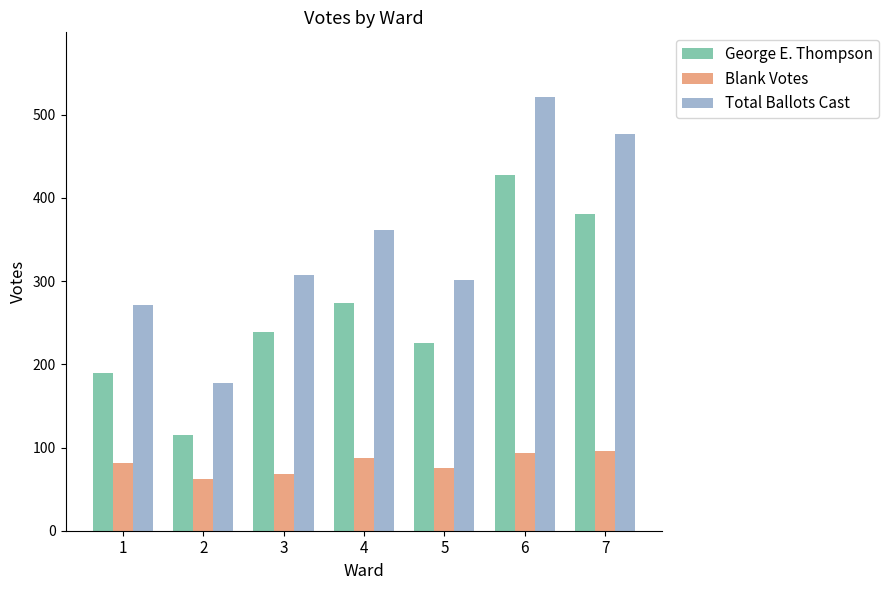

What is the difference between the second highest and second lowest values in the Blank Votes series?

25